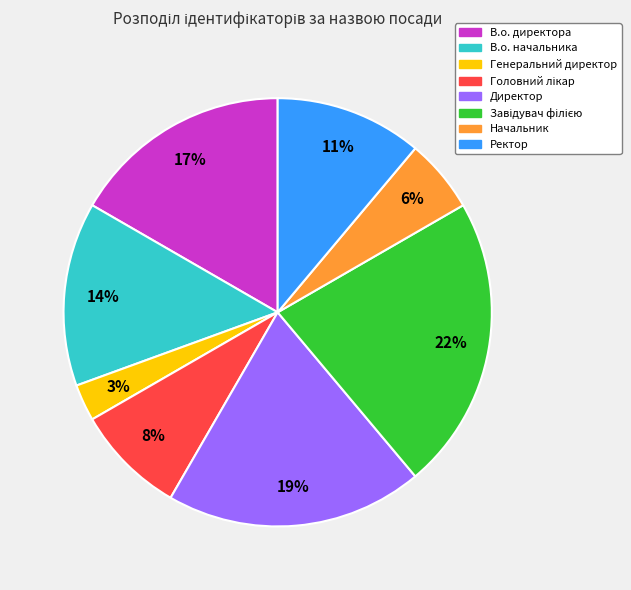

The Генеральний директор slice represents 14% of the pie. True or false?

False